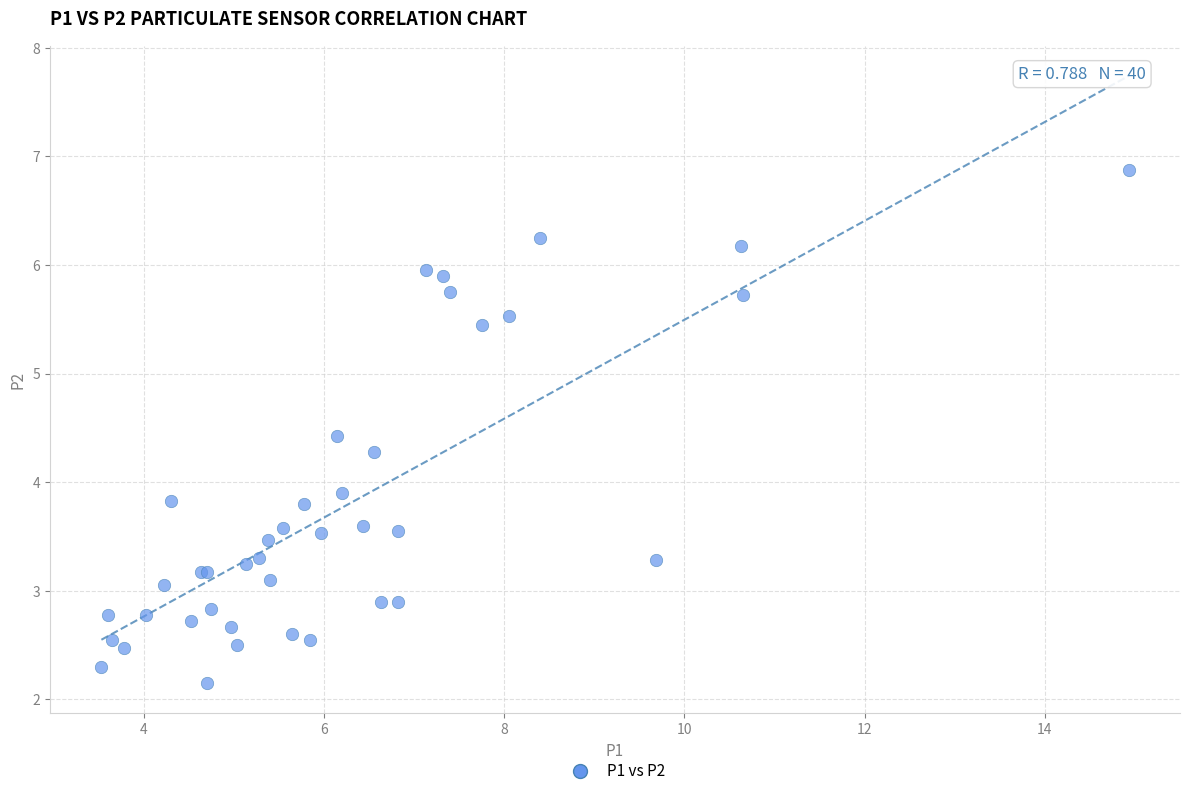

What Y value in the scatter plot is closest to 4?

3.9